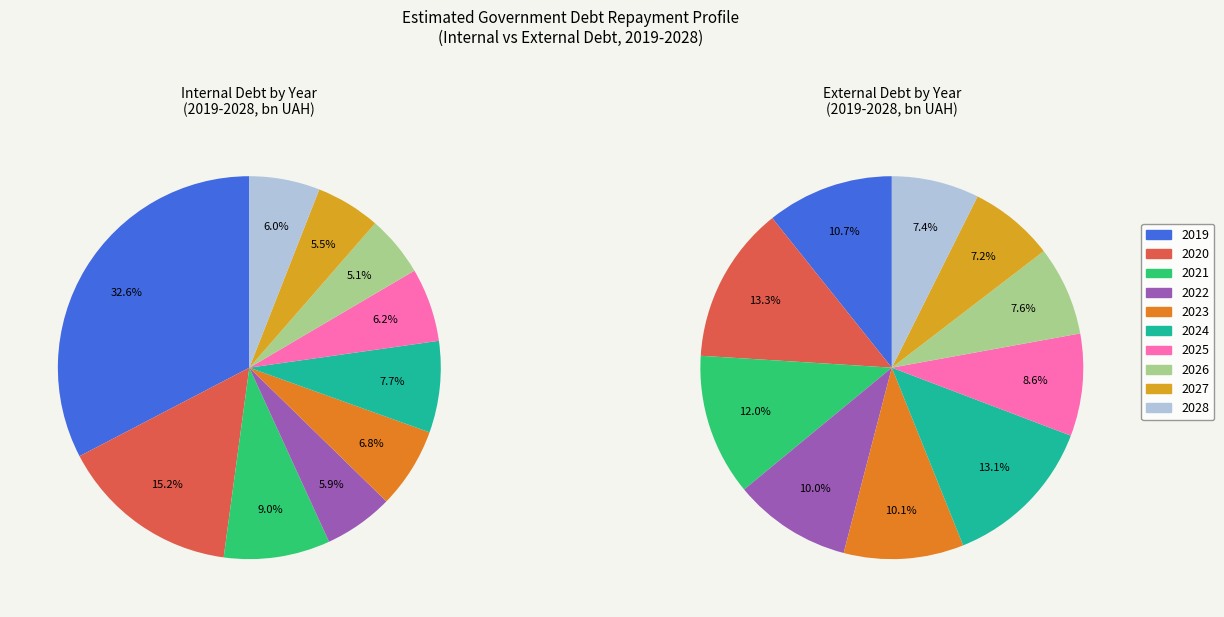

Is it true that 2021 is 12% of the pie?

True